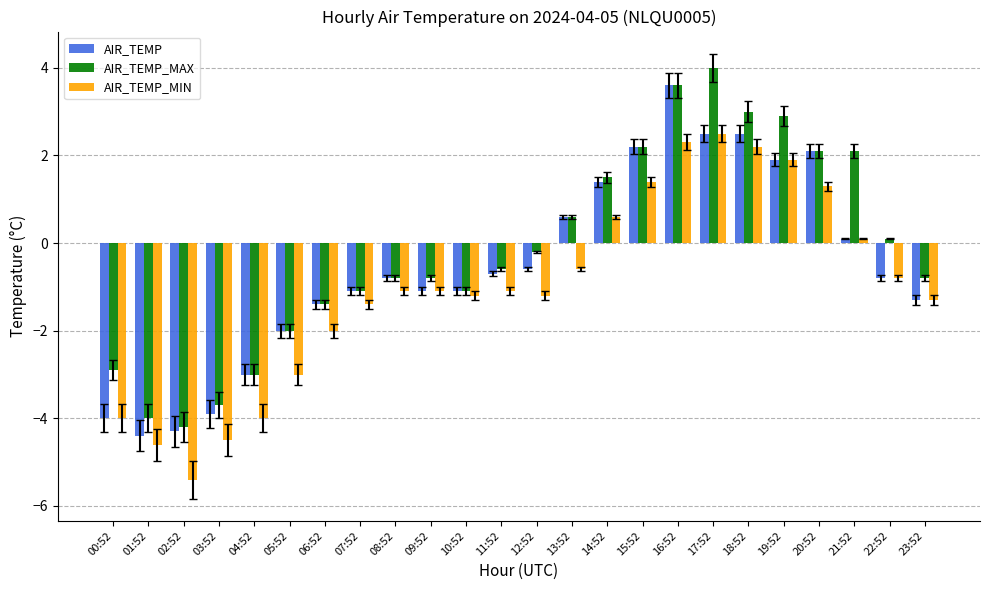

What is the average value of the AIR_TEMP_MAX series?

-0.2